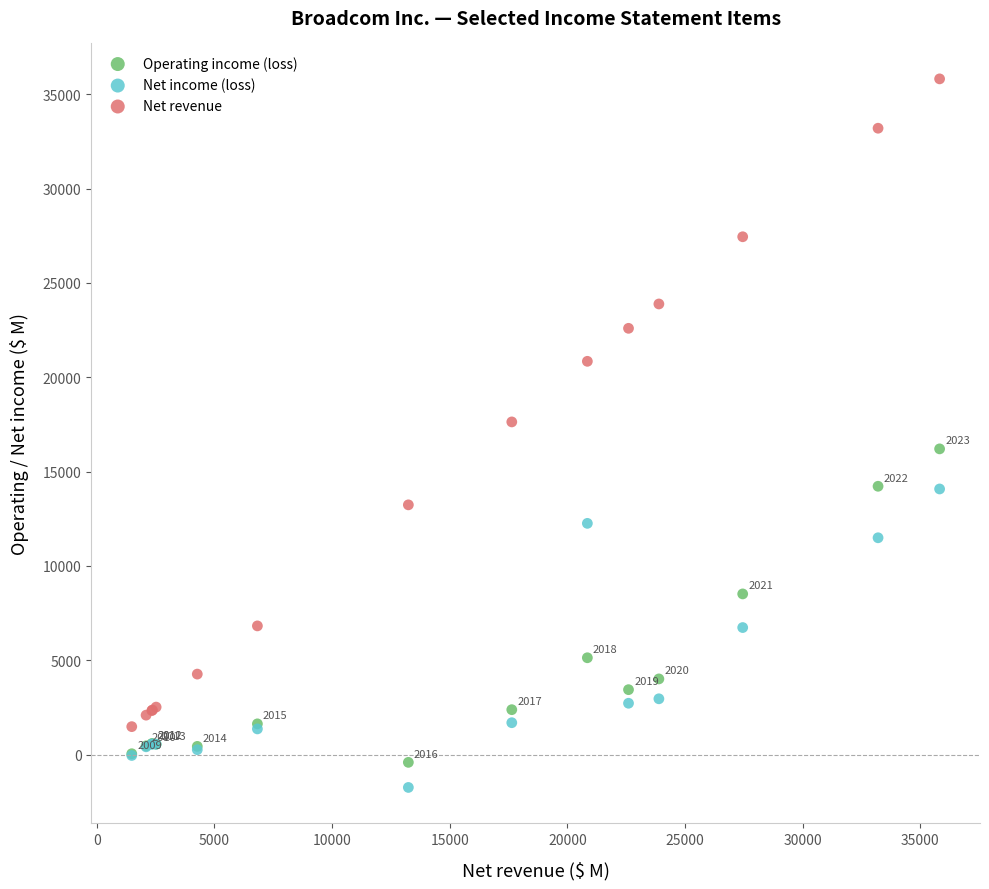

Which series contains the highest Y value?

Net revenue